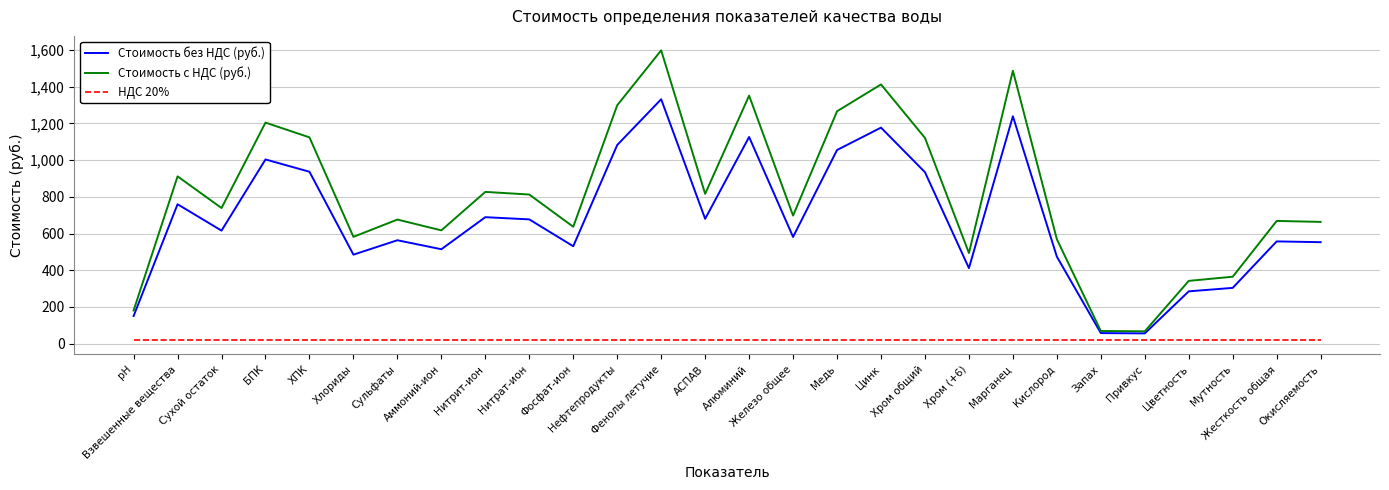

Which series has the largest range (max minus min)?

Стоимость с НДС (руб.)